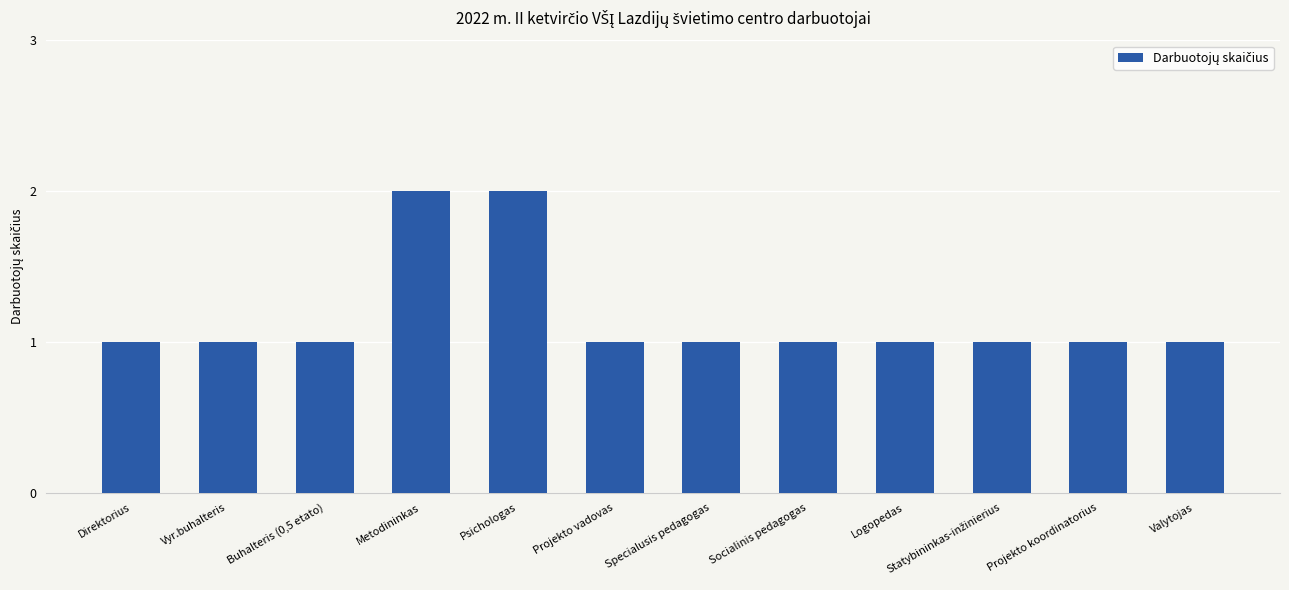

How many bars are there in total?

12